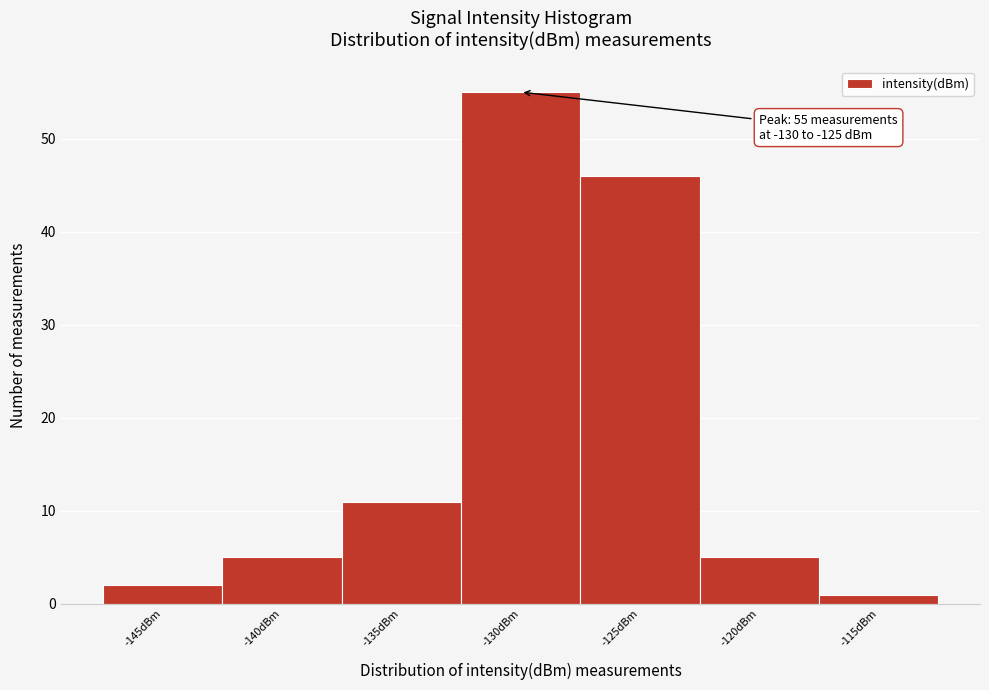

Reading left to right, transcribe all the data shown in this chart.

2	5	11	55	46	5	1